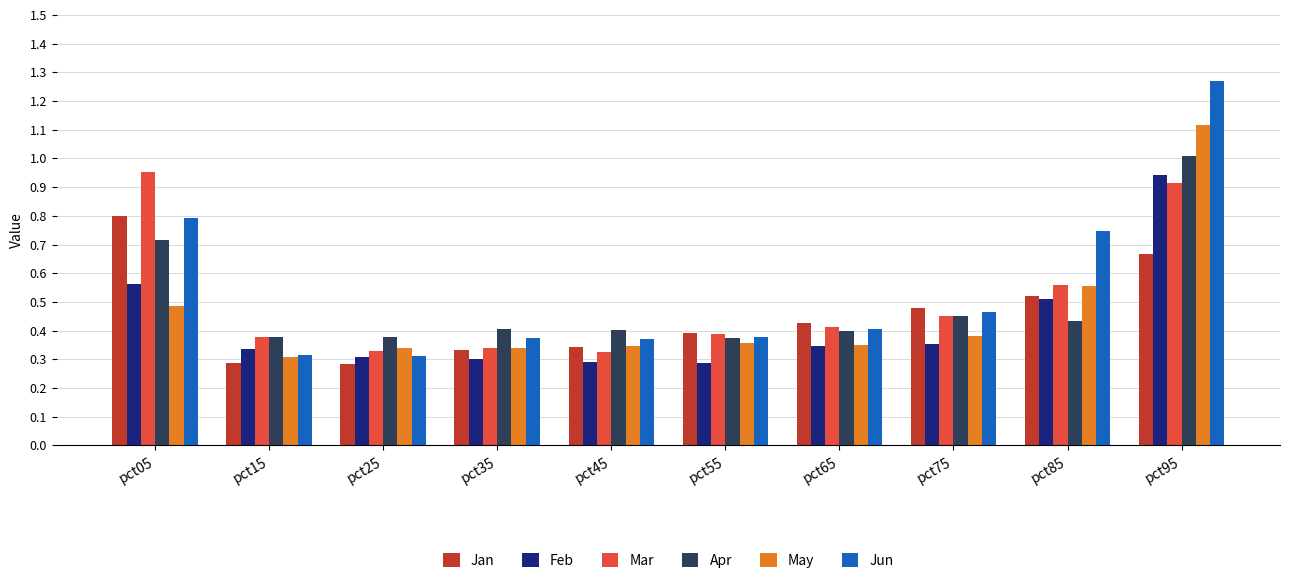

What is the total value across all series at pct35?

2.1